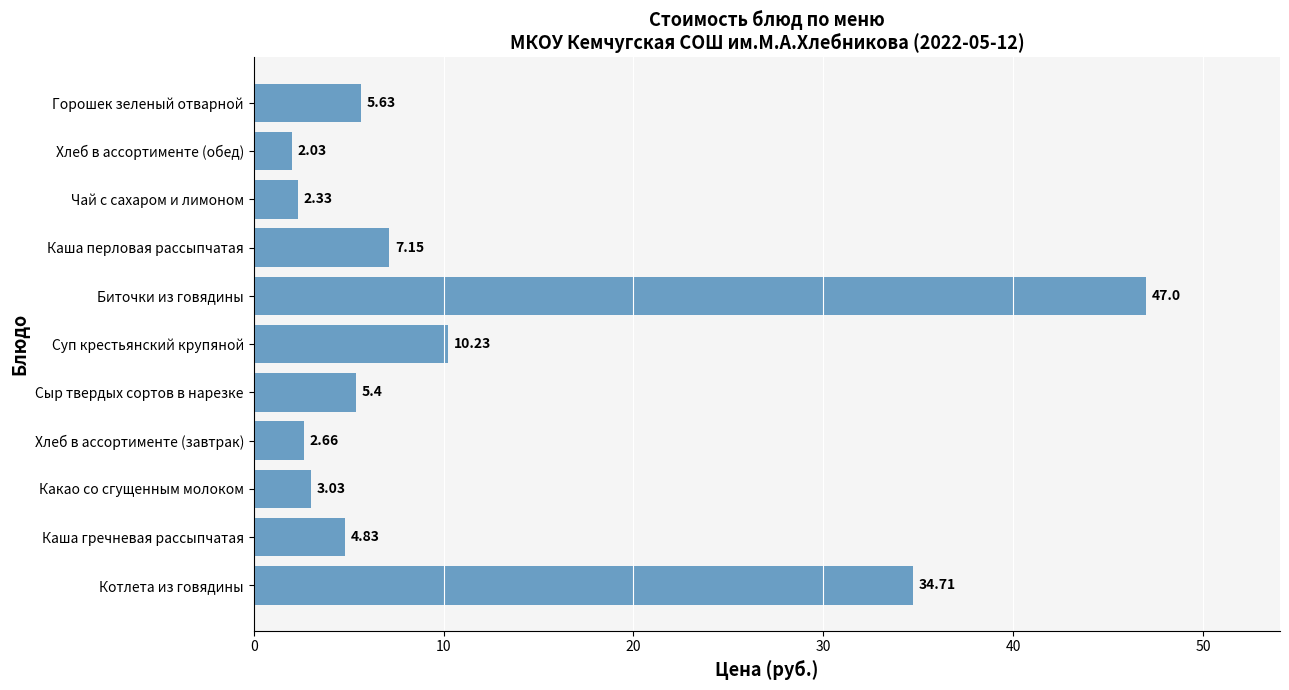

What is the greatest value displayed?

47.0